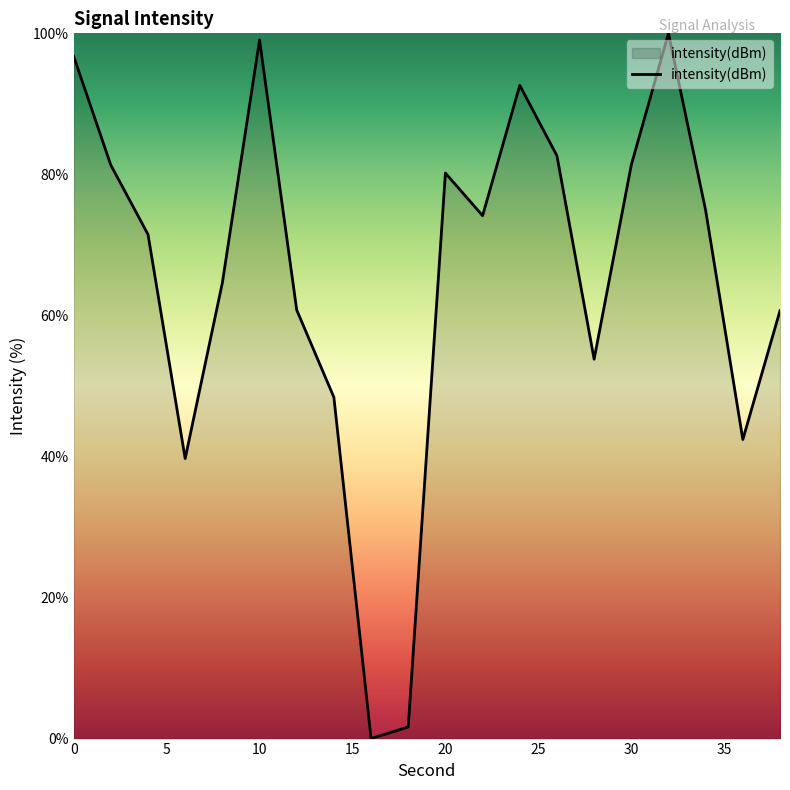

What is the difference between the maximum and minimum values?

100.0